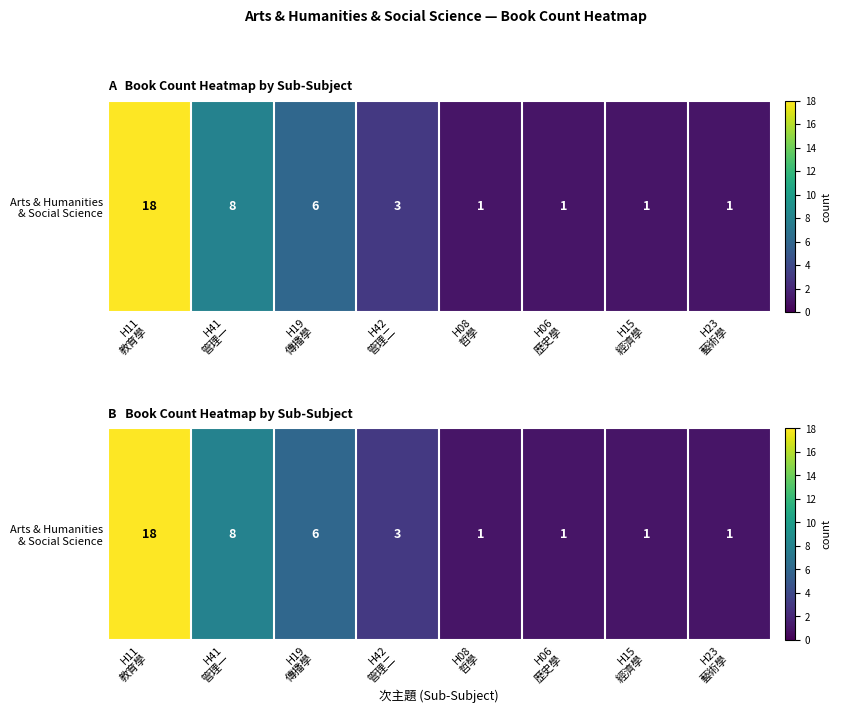

What is the minimum value shown in the chart?

1